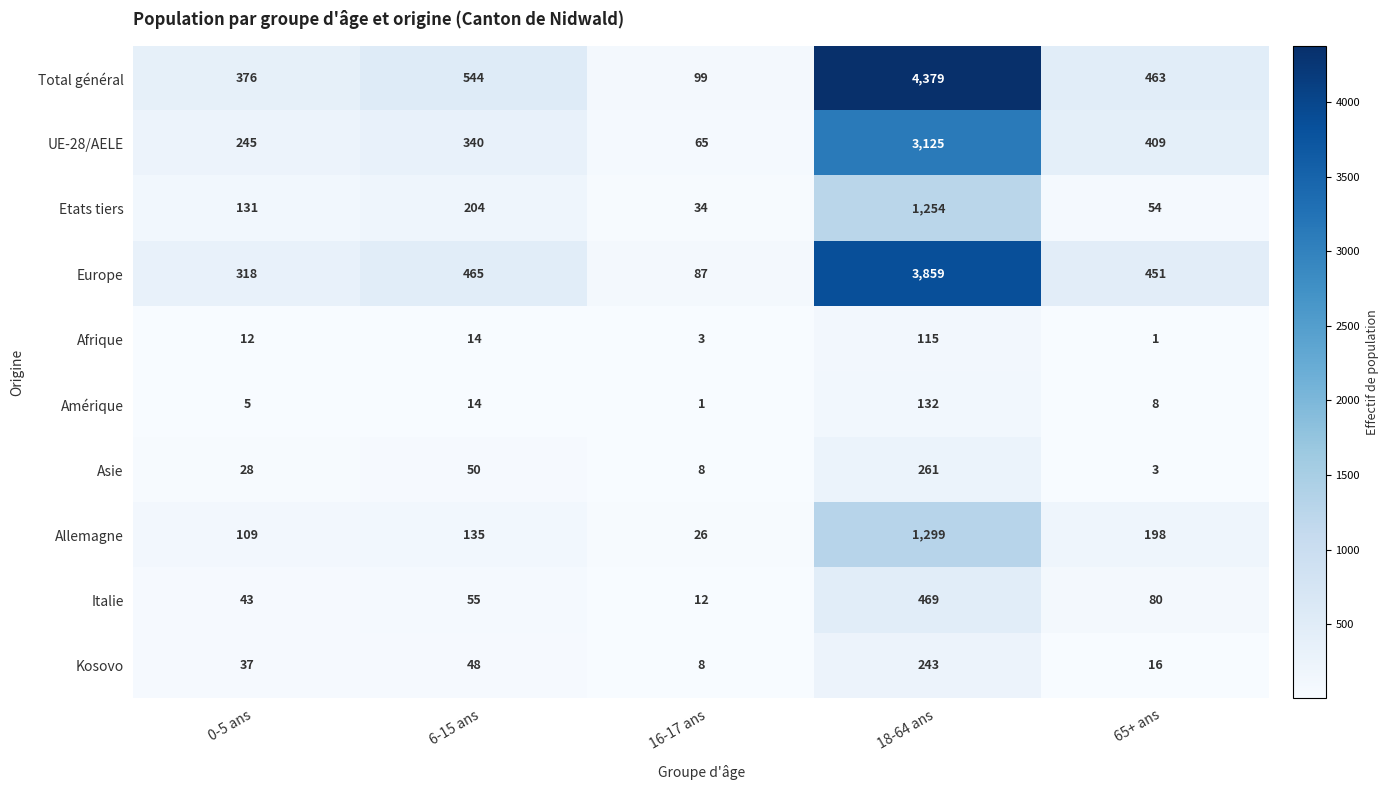

What is the total value across all series at 0-5 ans?

1304